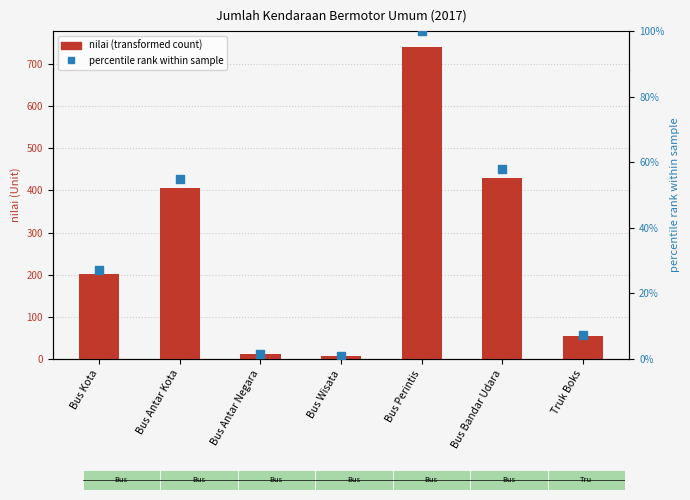

What are all the series names shown in the legend?

nilai, percentile rank within sample